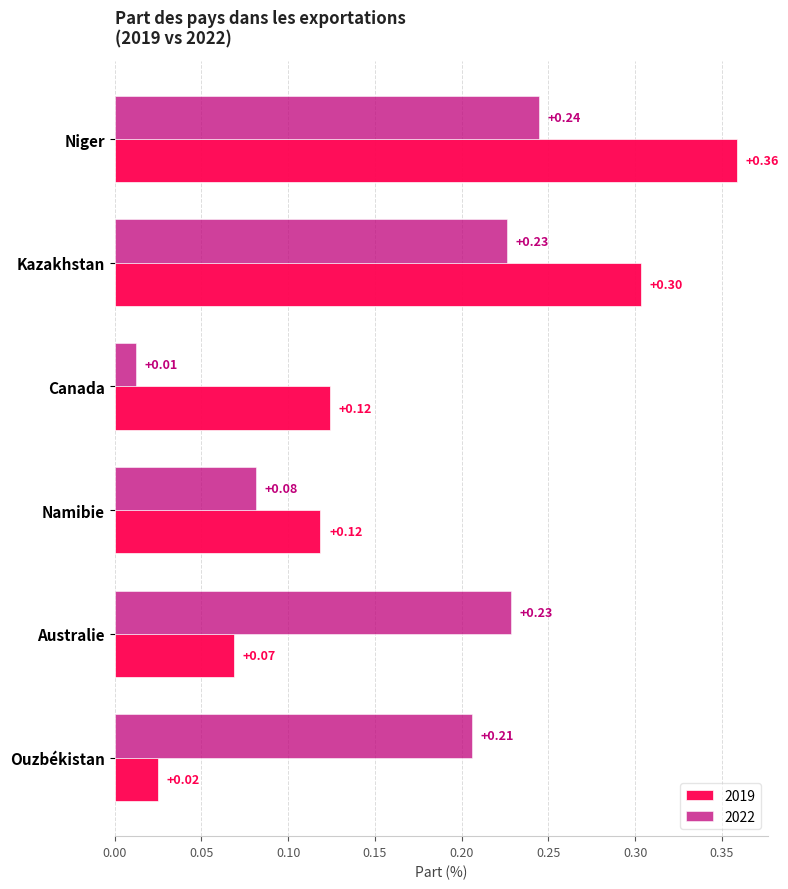

What is the sum of all 2022 values?

1.0